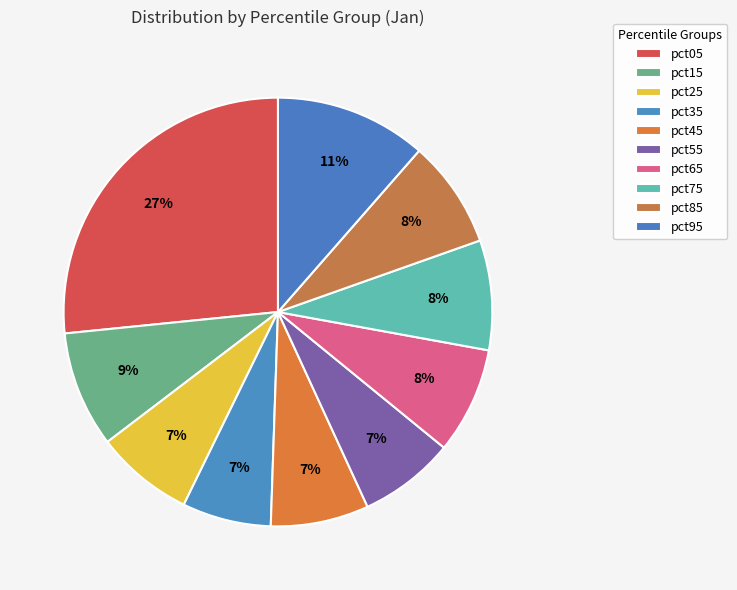

To the nearest percent, what is the average slice percentage?

10%